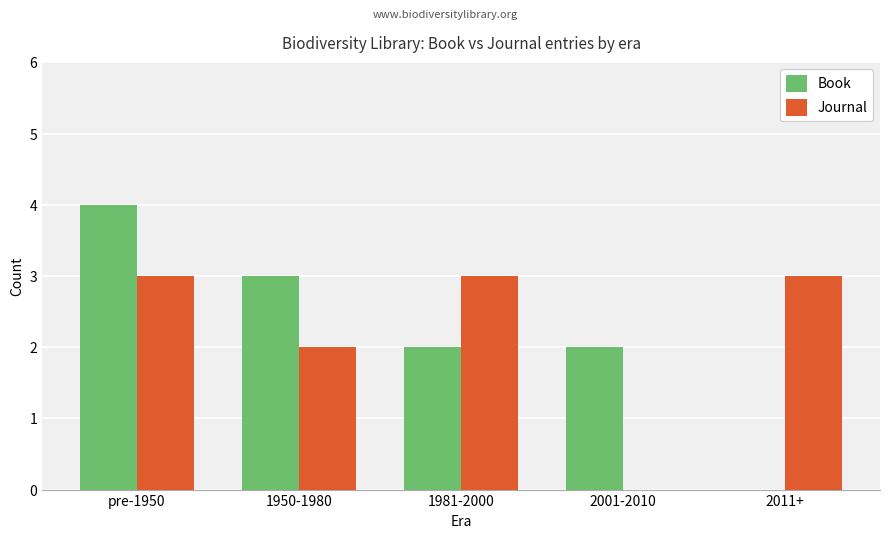

At which category is the sum across all series the highest?

pre-1950